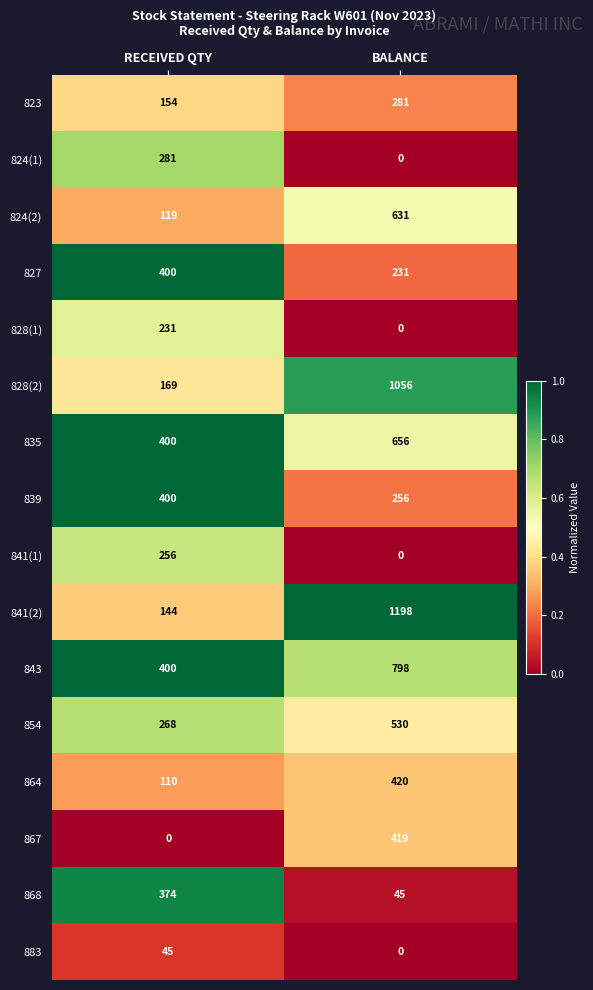

The 883 series shows 45 at RECEIVED QTY. True or false?

True